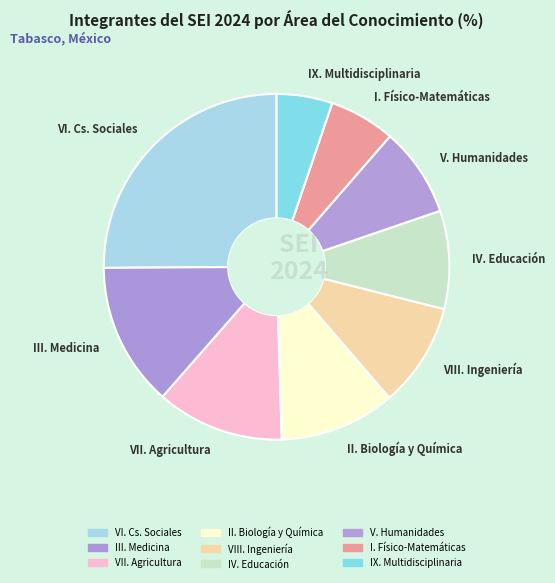

Count the number of slices in the pie.

9